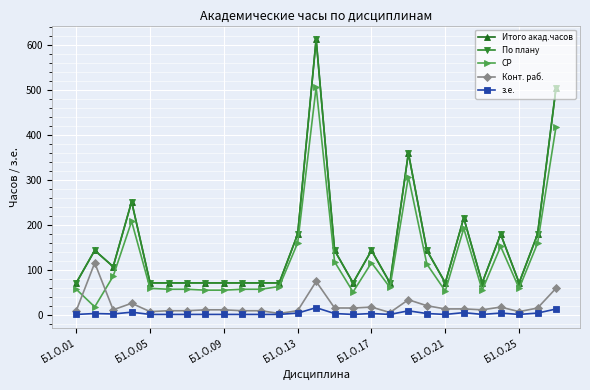

What is the sum of all По плану values?

4176.0